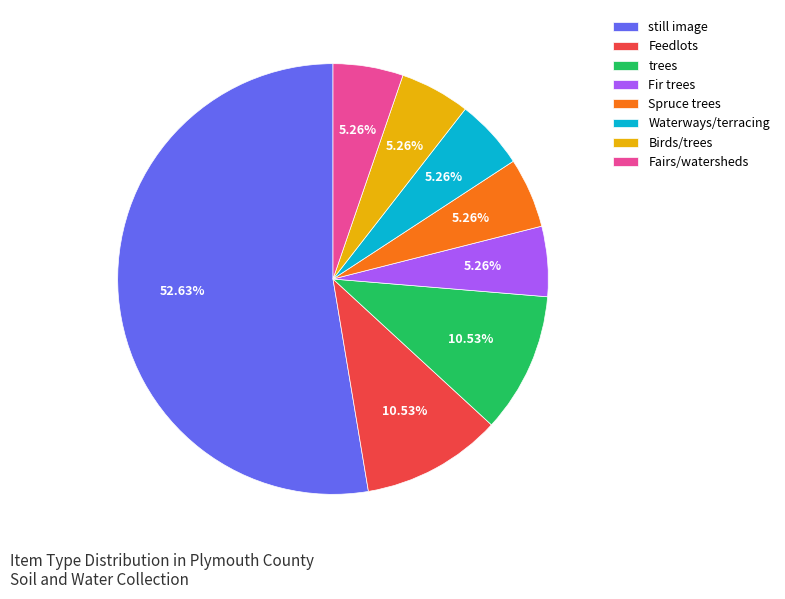

Count the number of slices in the pie.

8